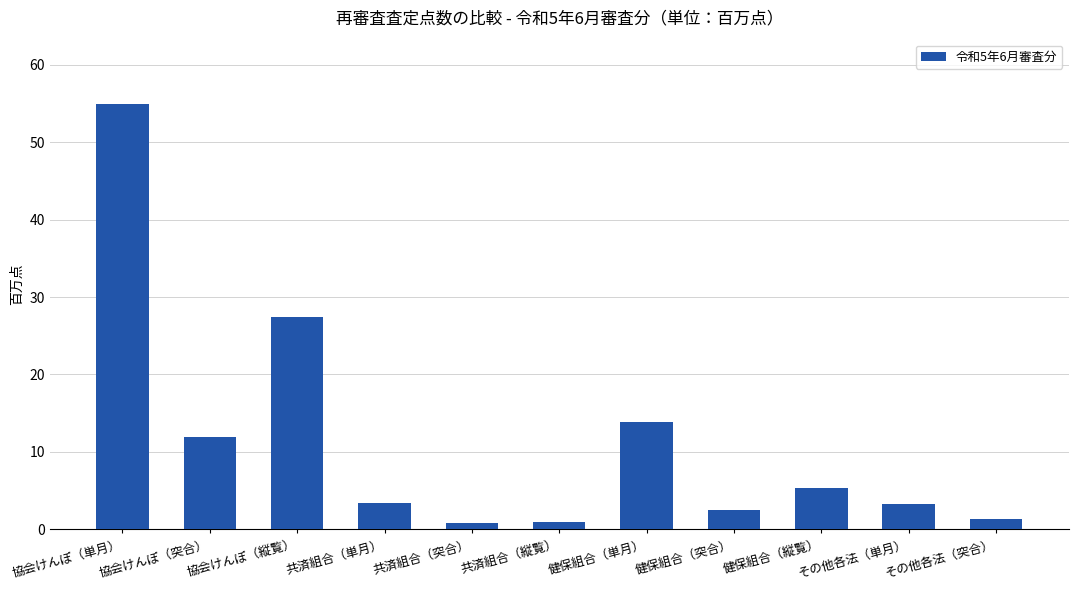

What is the maximum value shown in the chart?

55.0